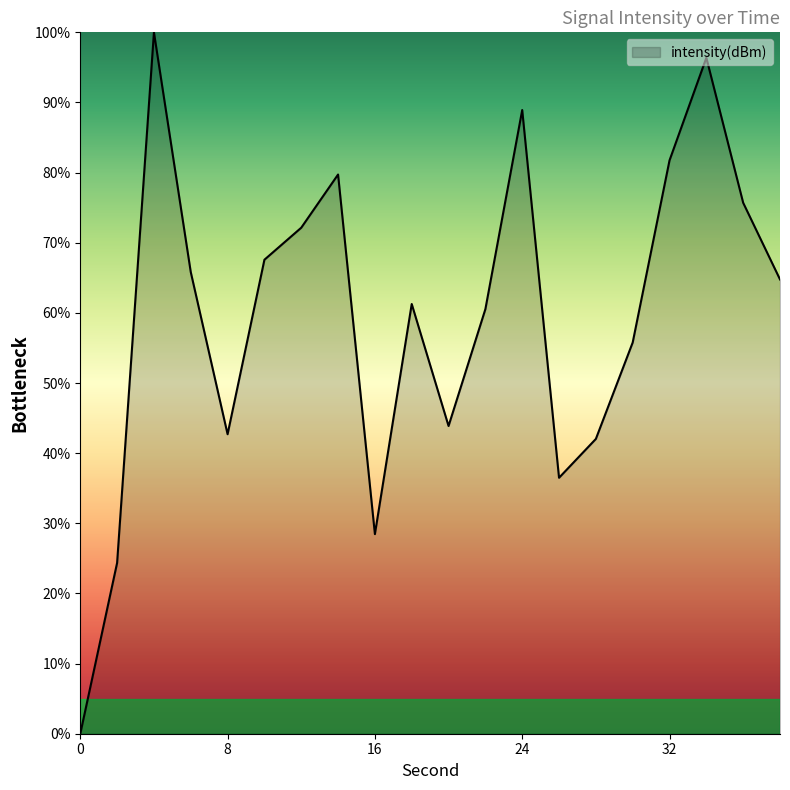

What is the maximum value shown in the chart?

100.0